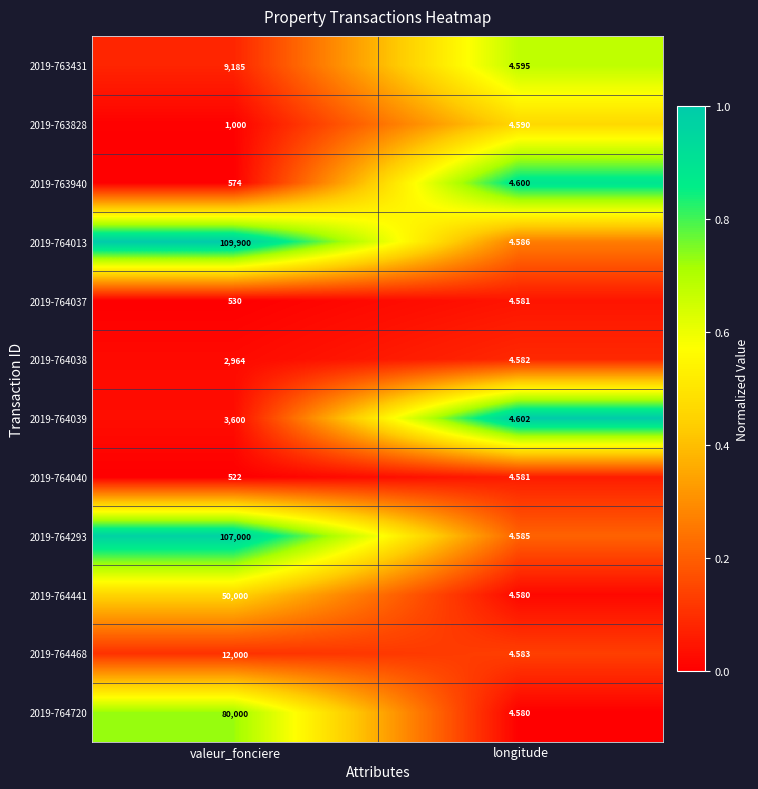

Rank the categories by 2019-764038 value from highest to lowest.

valeur_fonciere, longitude